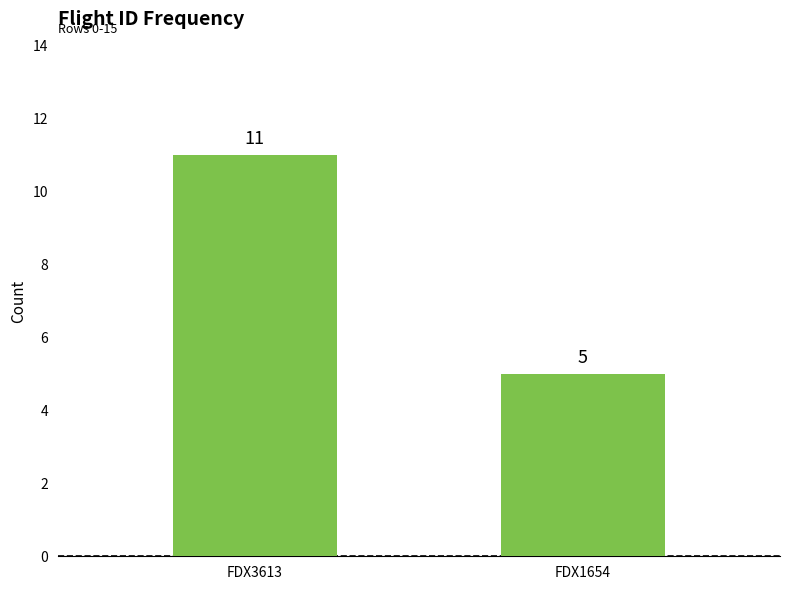

What is the difference between the values at FDX1654 and FDX3613?

6